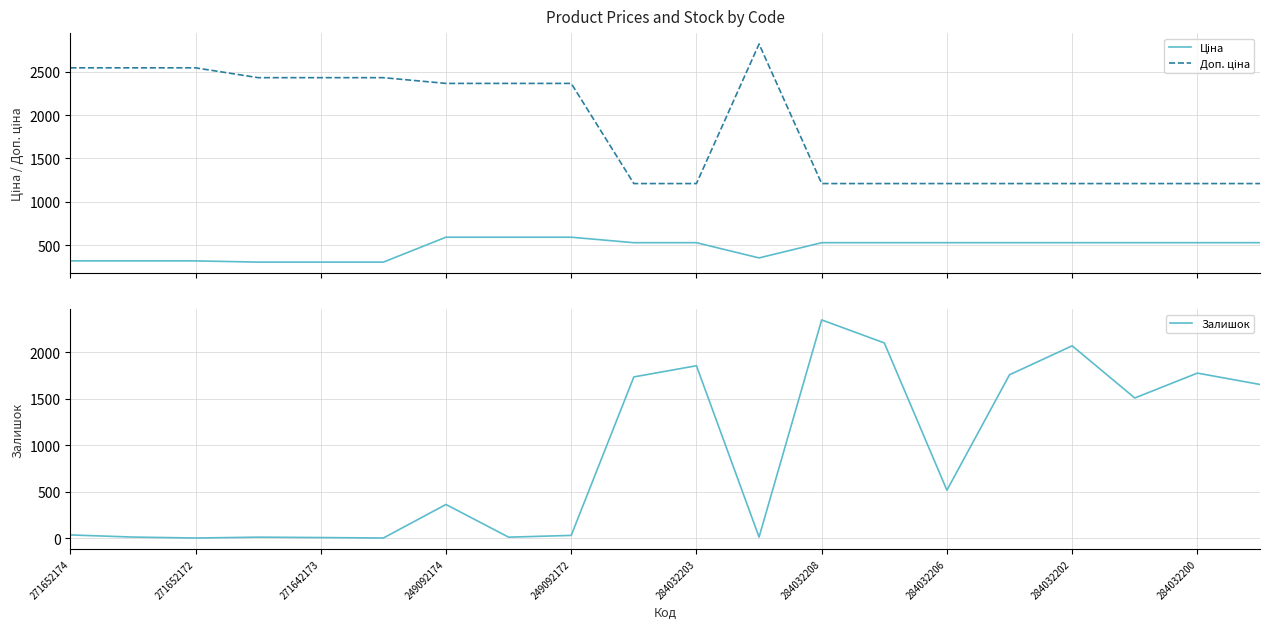

At which label does Залишок reach its peak?

284032208